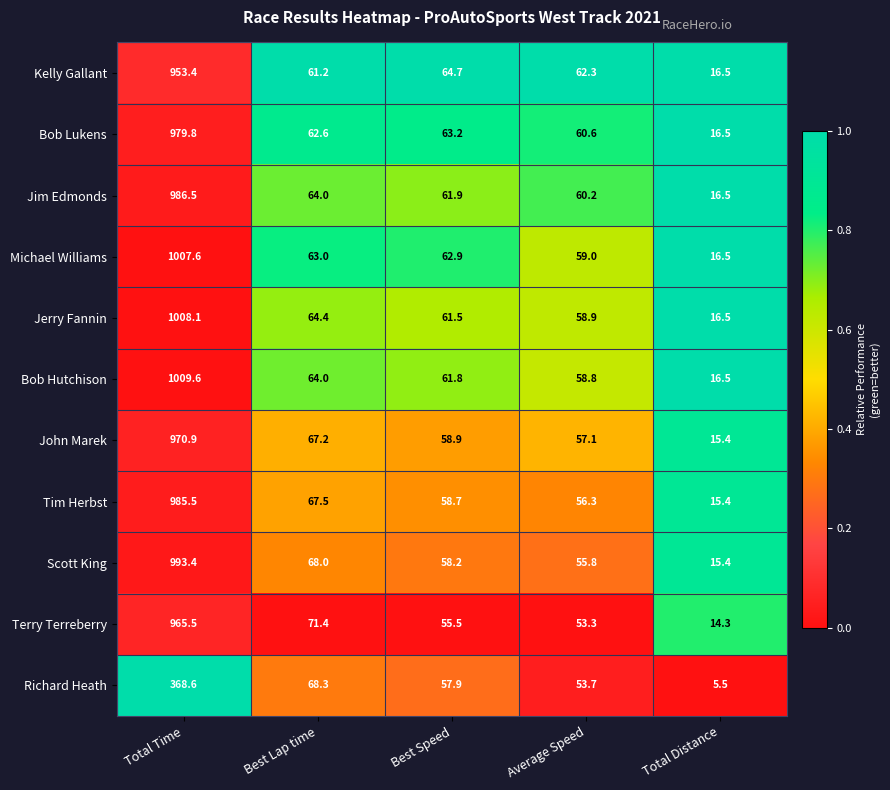

What is the sum of all Richard Heath values?

554.0